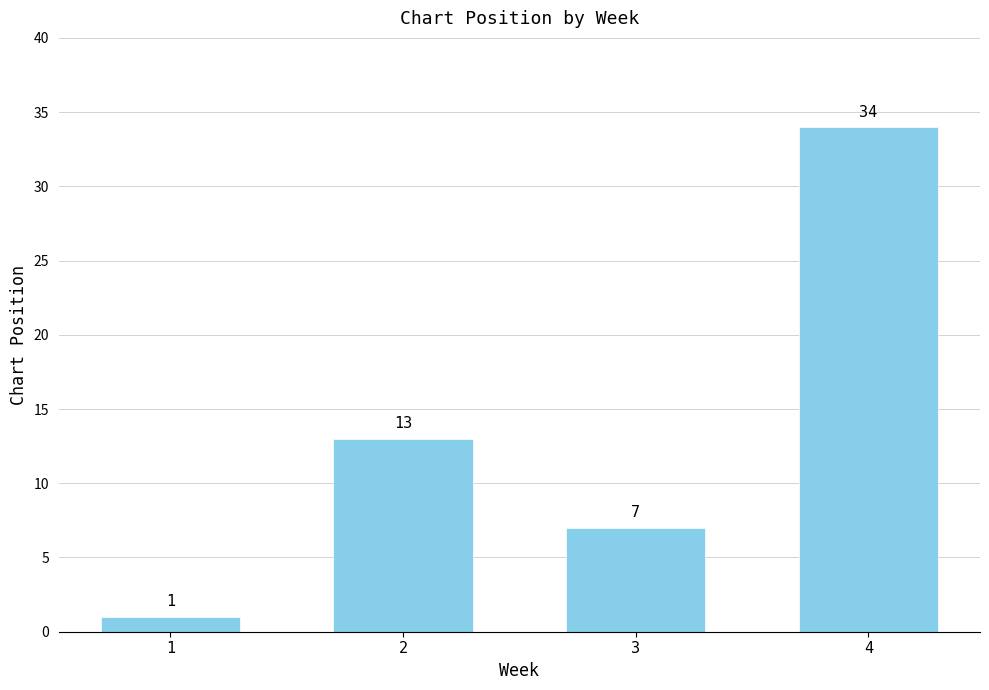

Rank the categories by value from lowest to highest.

1, 3, 2, 4